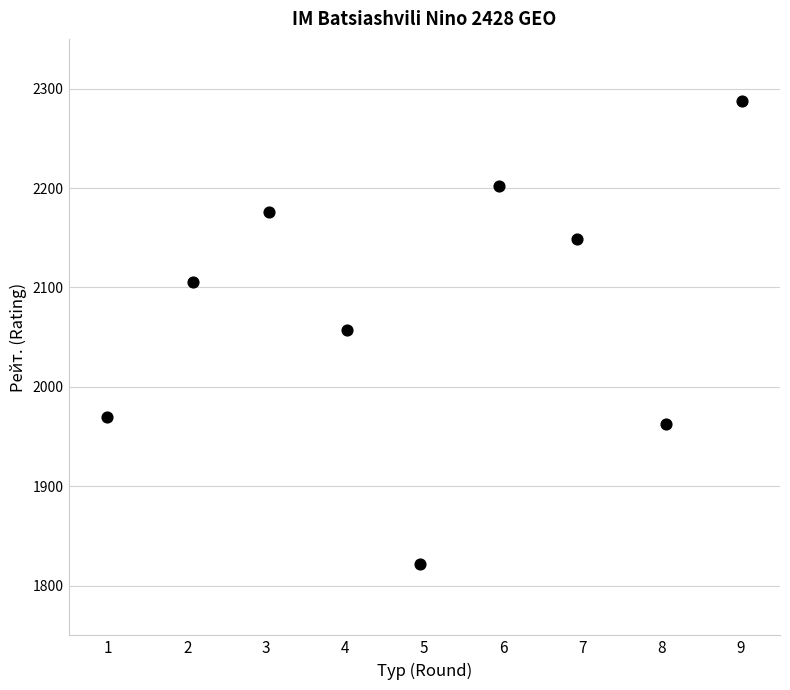

What is the range of Y values (max minus min)?

466